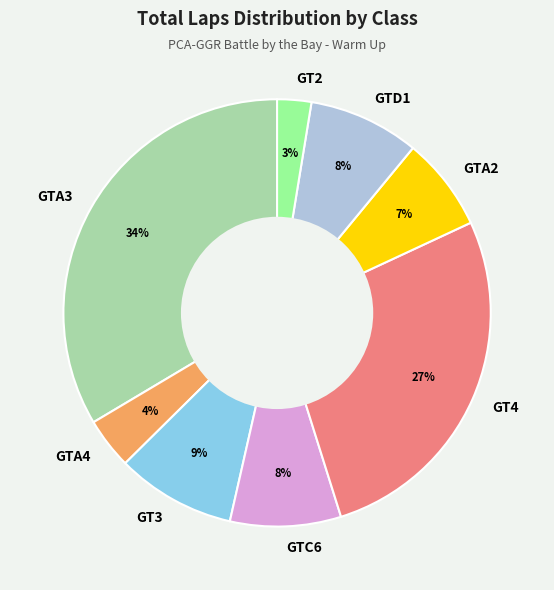

To the nearest percent, what portion does GTD1 represent?

8%